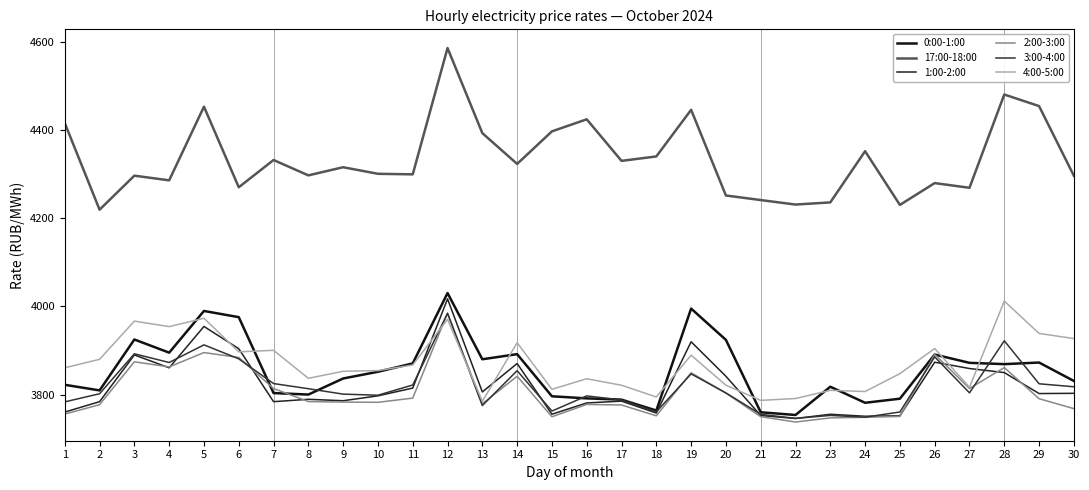

At which label does 2:00-3:00 first exceed 3784?

3